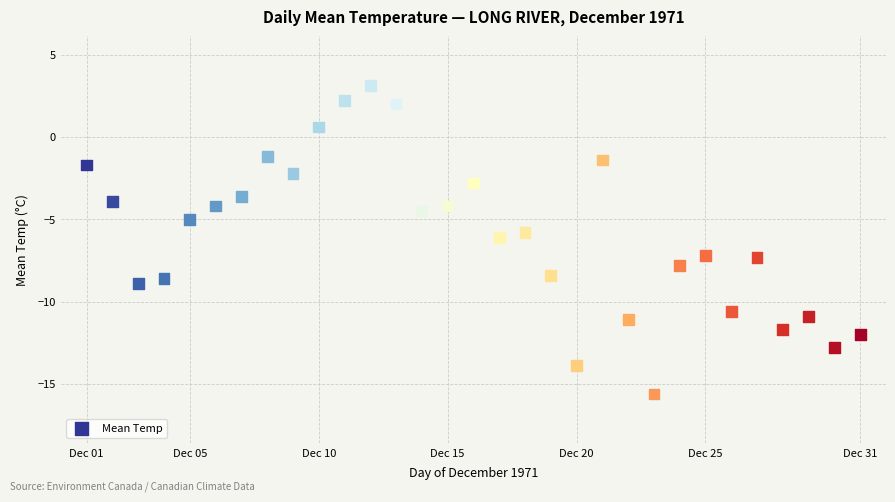

What is the range of Y values (max minus min)?

18.7